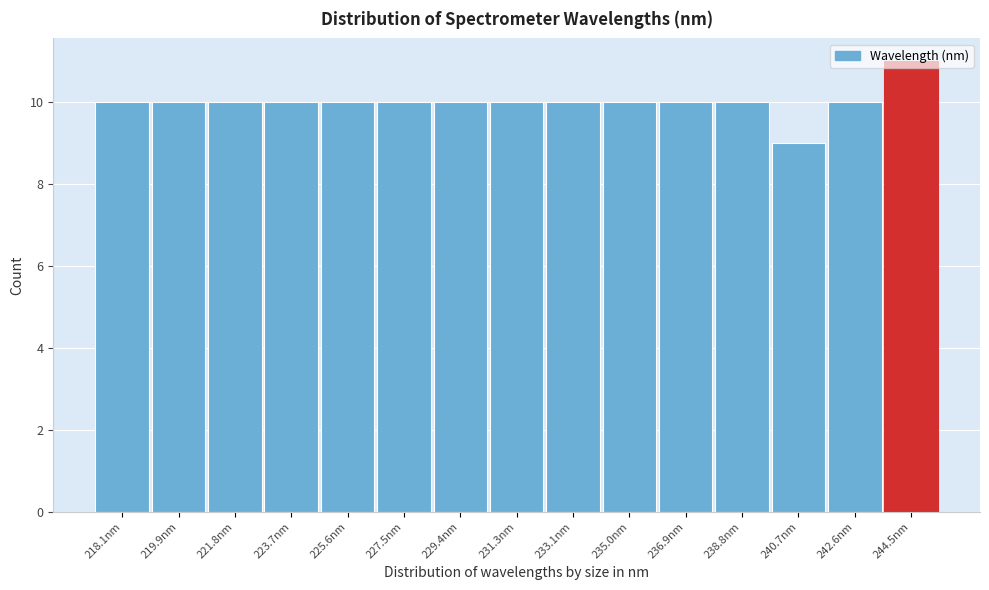

Which label corresponds to the largest value in the chart?

244.5nm